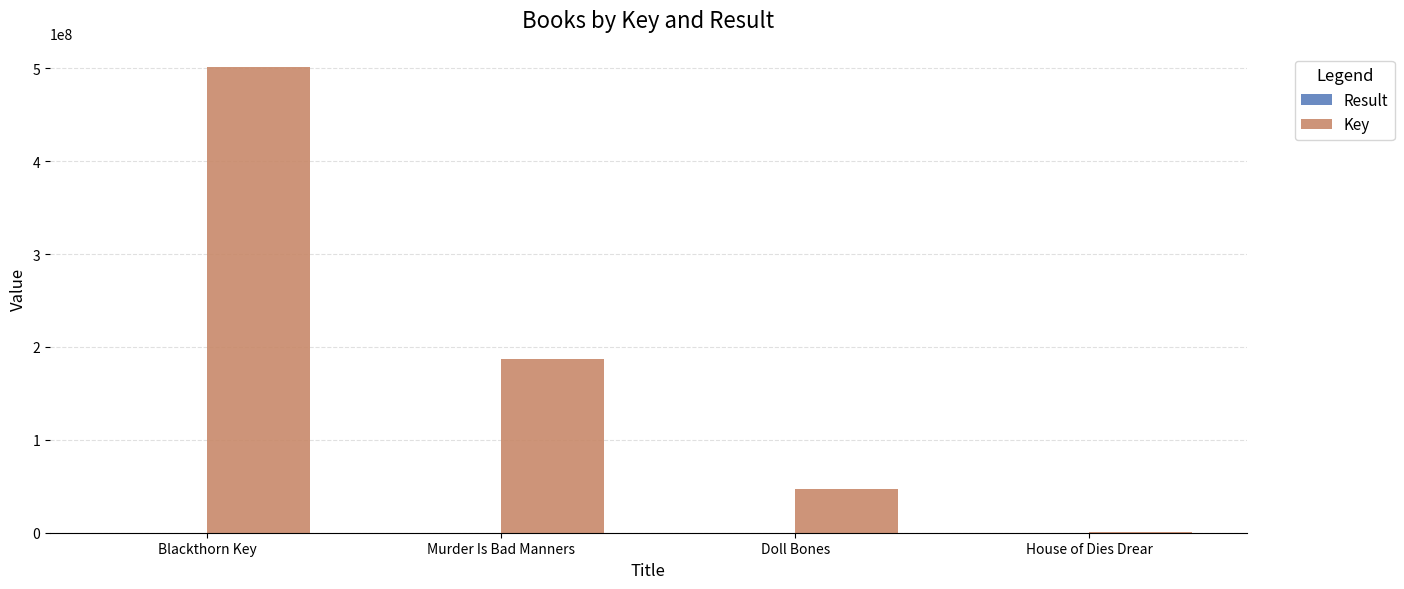

At which label is Key closest to 250847495?

Murder Is Bad Manners